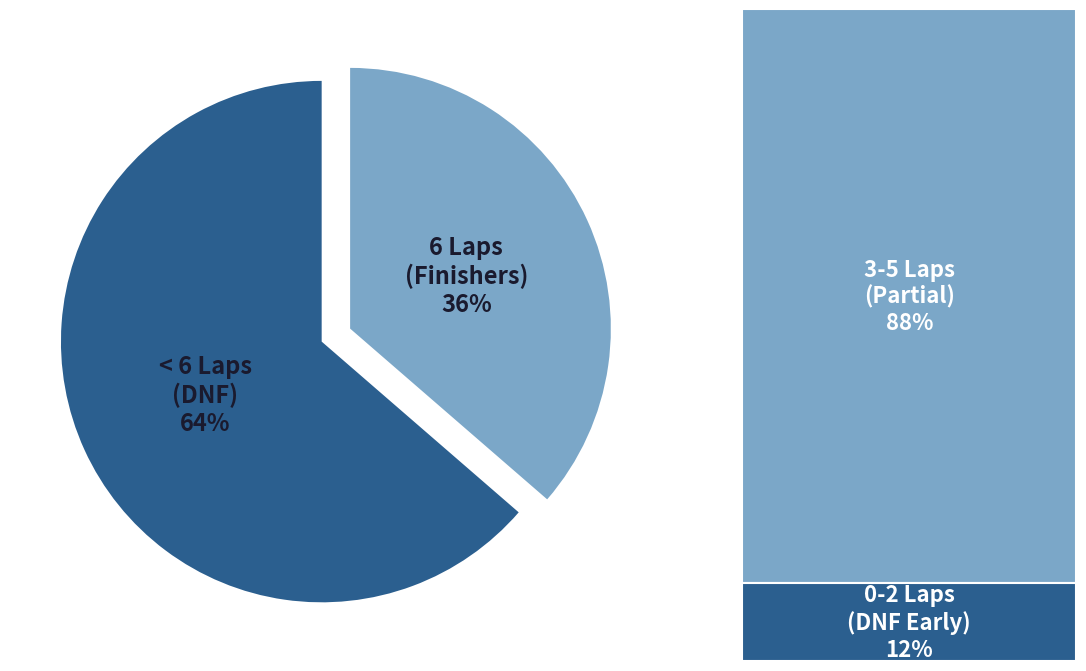

To the nearest percent, what is the average slice percentage?

50%